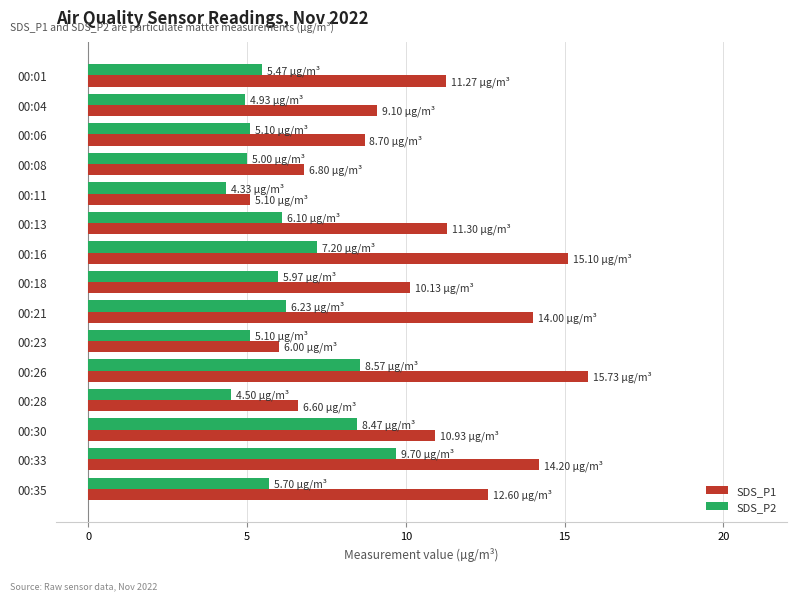

At which category does the chart reach its peak across all series?

00:26